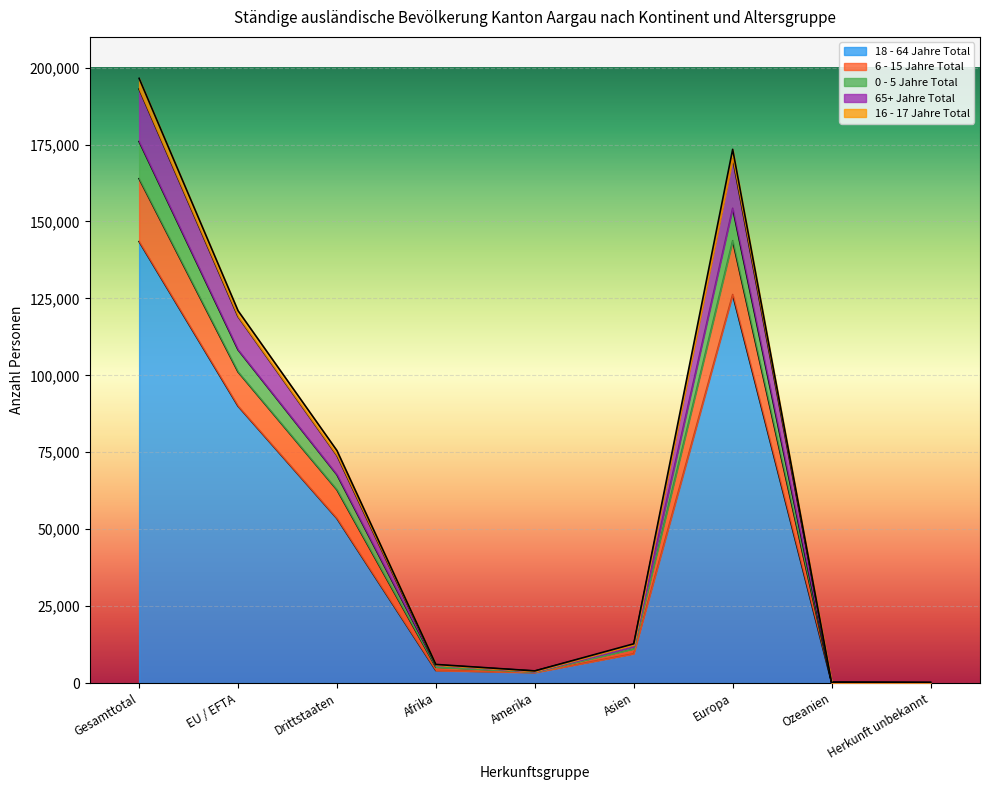

Count the number of data series in this chart.

5